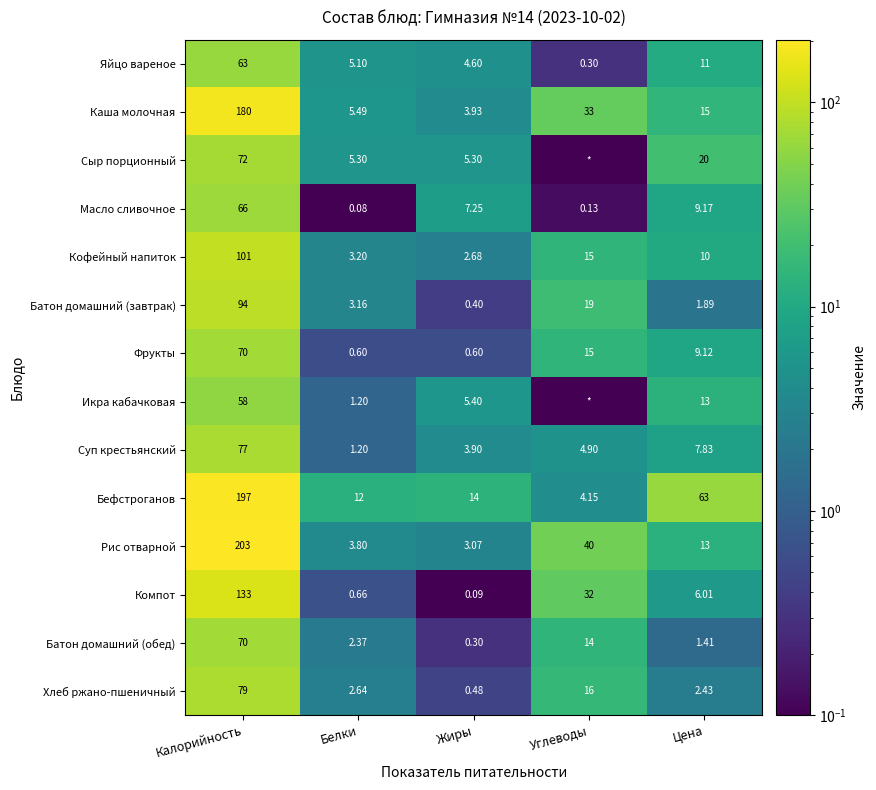

Is the value of Фрукты at Жиры greater than the value of Бефстроганов at Жиры?

No